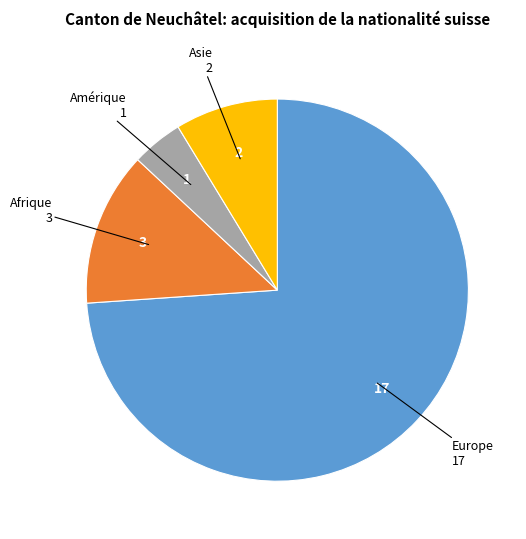

Does any single category account for the majority?

Yes